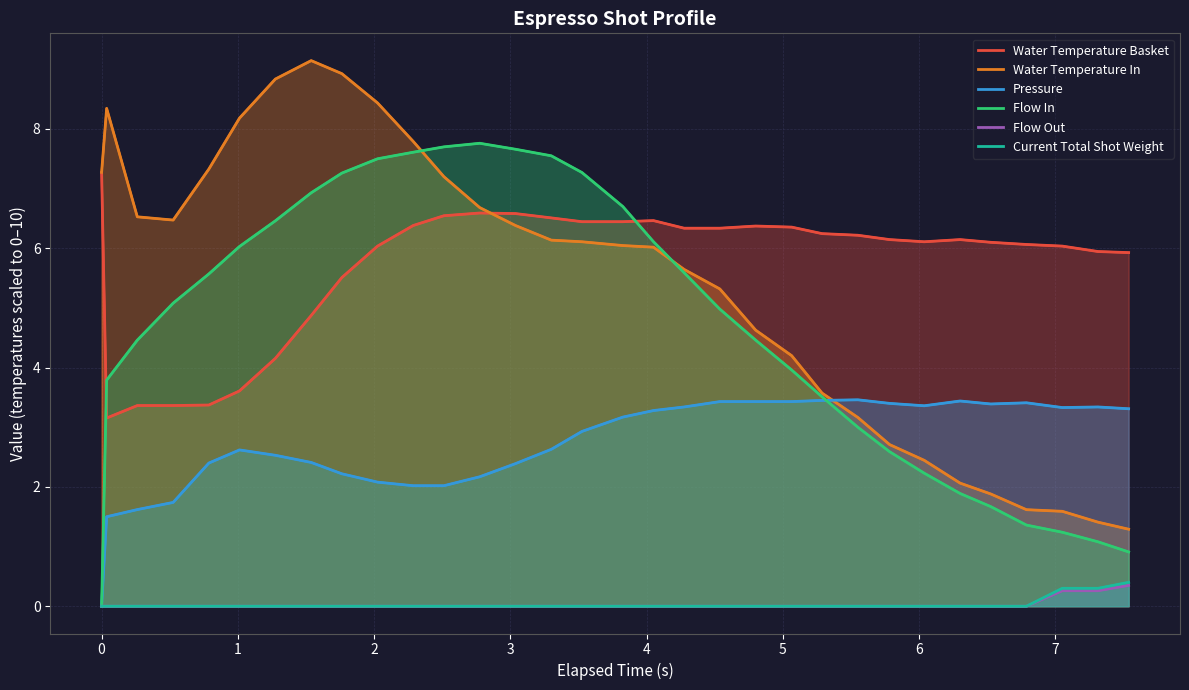

Reading left to right, list all the values displayed in this chart.

Water Temperature Basket: 7.3	3.2	3.4	3.4	3.4	3.6	4.2	4.9	5.5	6.0	6.4	6.5	6.6	6.6	6.5	6.4	6.4	6.5	6.3	6.3	6.4	6.4	6.2	6.2	6.1	6.1	6.1	6.1	6.1	6.0	5.9	5.9
Water Temperature In: 7.3	8.3	6.5	6.5	7.3	8.2	8.8	9.1	8.9	8.4	7.8	7.2	6.7	6.4	6.1	6.1	6.0	6.0	5.6	5.3	4.6	4.2	3.6	3.2	2.7	2.4	2.1	1.9	1.6	1.6	1.4	1.3
Pressure: 0.0	1.5	1.6	1.7	2.4	2.6	2.5	2.4	2.2	2.1	2.0	2.0	2.2	2.4	2.6	2.9	3.2	3.3	3.3	3.4	3.4	3.4	3.5	3.5	3.4	3.4	3.4	3.4	3.4	3.3	3.3	3.3
Flow In: 0.0	3.8	4.5	5.1	5.6	6.0	6.5	6.9	7.3	7.5	7.6	7.7	7.8	7.7	7.5	7.3	6.7	6.1	5.6	5.0	4.5	4.0	3.5	3.0	2.6	2.2	1.9	1.7	1.4	1.2	1.1	0.9
Flow Out: 0.0	0.0	0.0	0.0	0.0	0.0	0.0	0.0	0.0	0.0	0.0	0.0	0.0	0.0	0.0	0.0	0.0	0.0	0.0	0.0	0.0	0.0	0.0	0.0	0.0	0.0	0.0	0.0	0.0	0.3	0.3	0.3
Current Total Shot Weight: 0.0	0.0	0.0	0.0	0.0	0.0	0.0	0.0	0.0	0.0	0.0	0.0	0.0	0.0	0.0	0.0	0.0	0.0	0.0	0.0	0.0	0.0	0.0	0.0	0.0	0.0	0.0	0.0	0.0	0.3	0.3	0.4